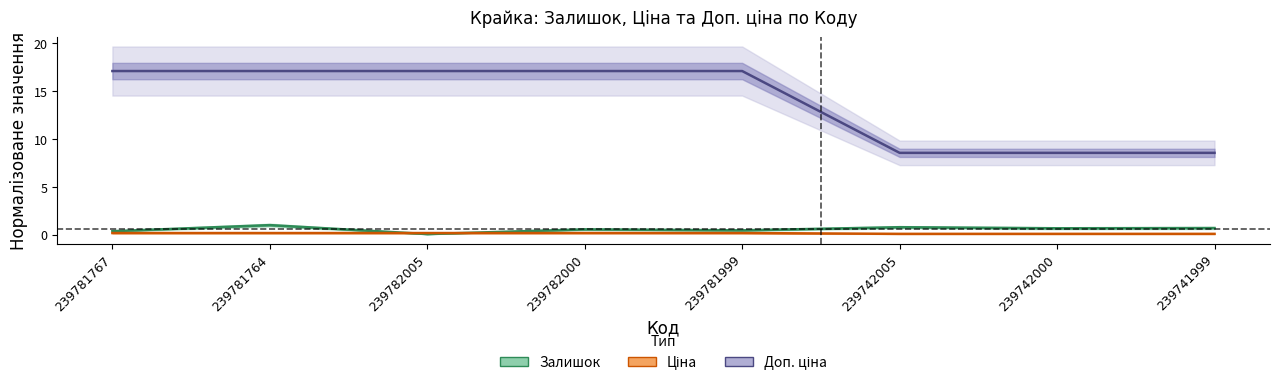

What is the label of the 7th point from the left?

239742000